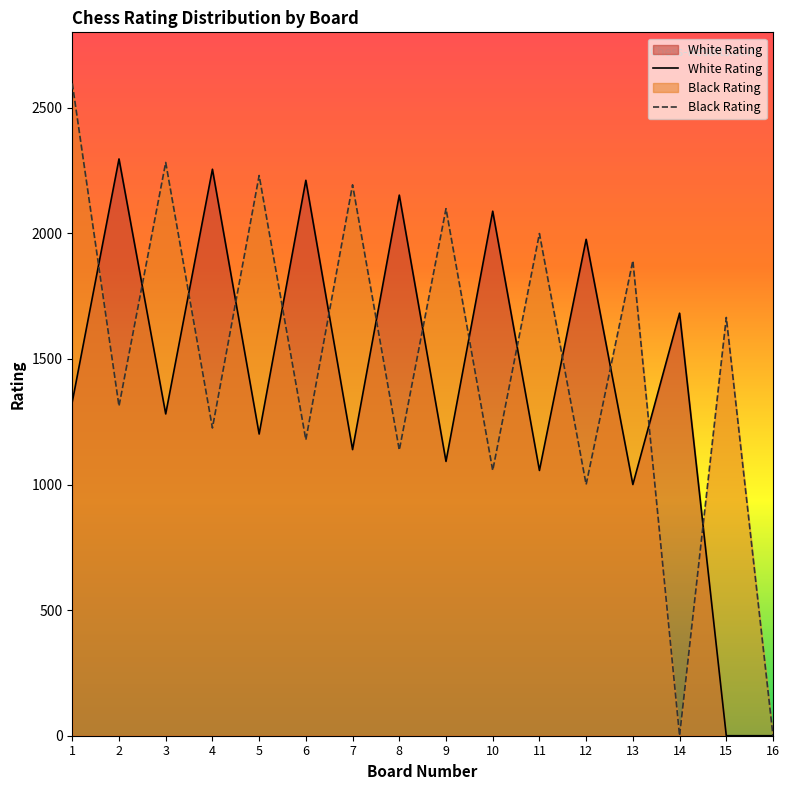

What is the difference between the maximum and minimum values in the Black Rating series?

2597